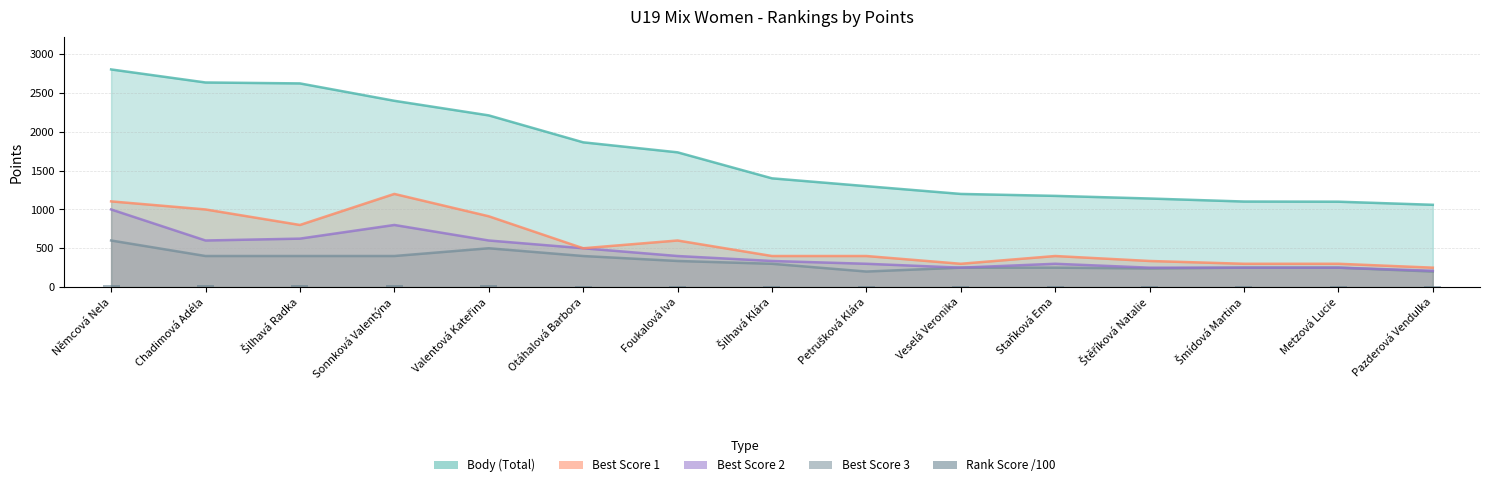

How many data points in Best Score 3 are less than 300?

7